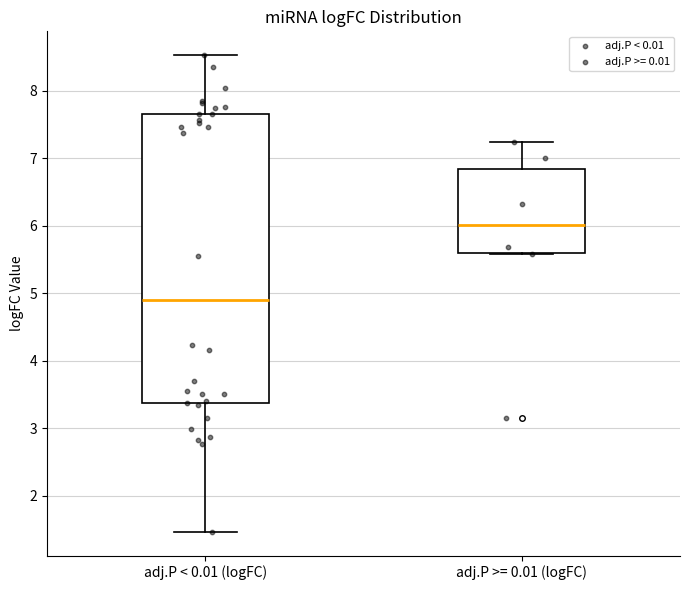

Reading left to right, read every box against the y-axis: the position of its median line, the range the box covers, and the ends of its whiskers. The values are not printed on the chart, so give them approximately, as read against the axis.

adj.P < 0.01 (logFC): median 4.9, box 3.4 to 7.7, whiskers 1.5 to 8.5
adj.P >= 0.01 (logFC): median 6.0, box 5.6 to 6.8, whiskers 5.6 to 7.2